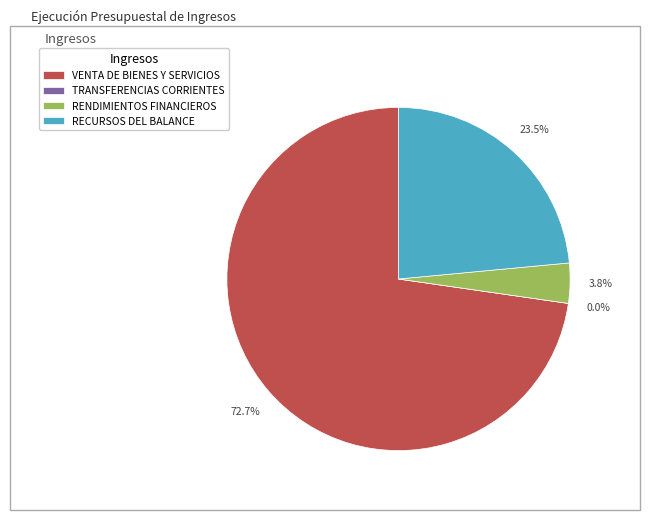

What is the change in value from TRANSFERENCIAS CORRIENTES to RECURSOS DEL BALANCE?

+1271085581